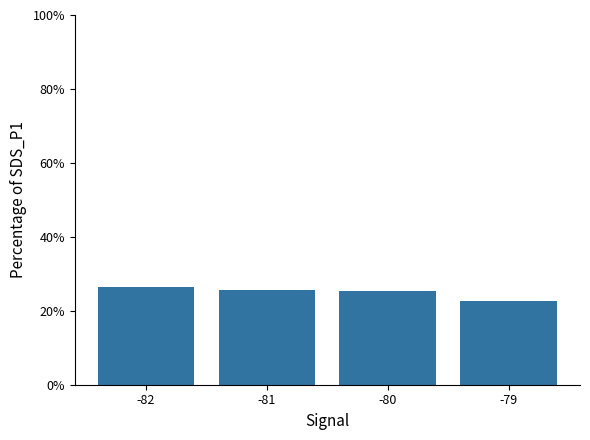

Which label corresponds to the smallest value in the chart?

-79